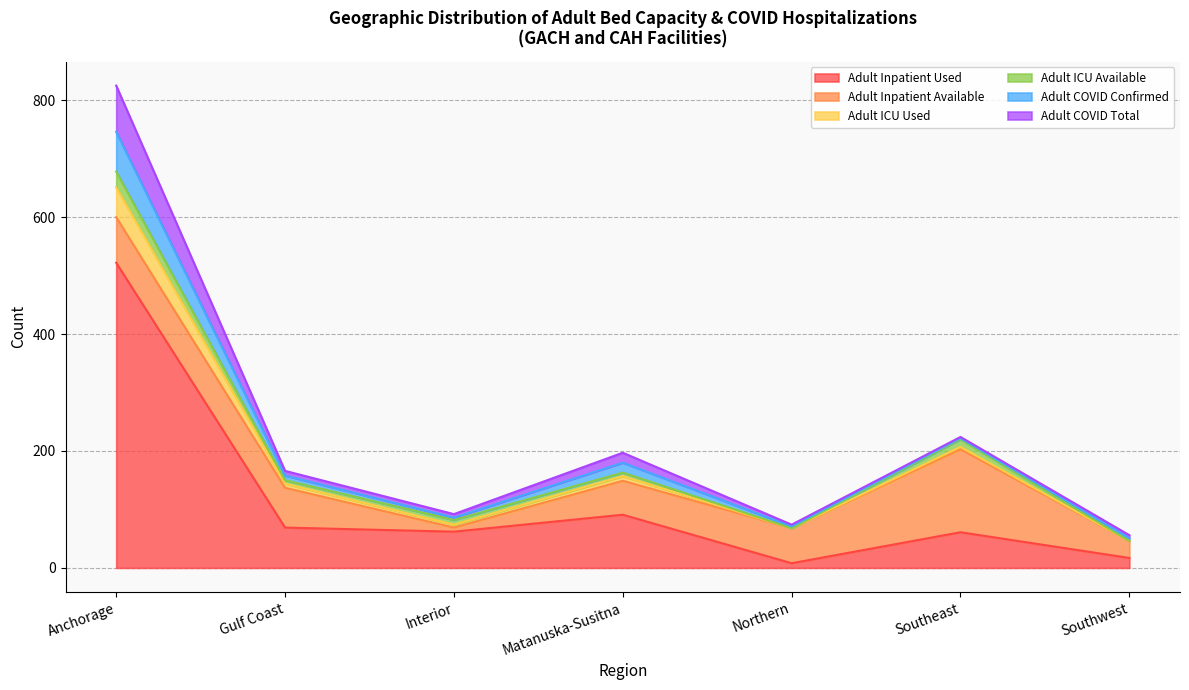

What is the maximum value shown in the chart?

522